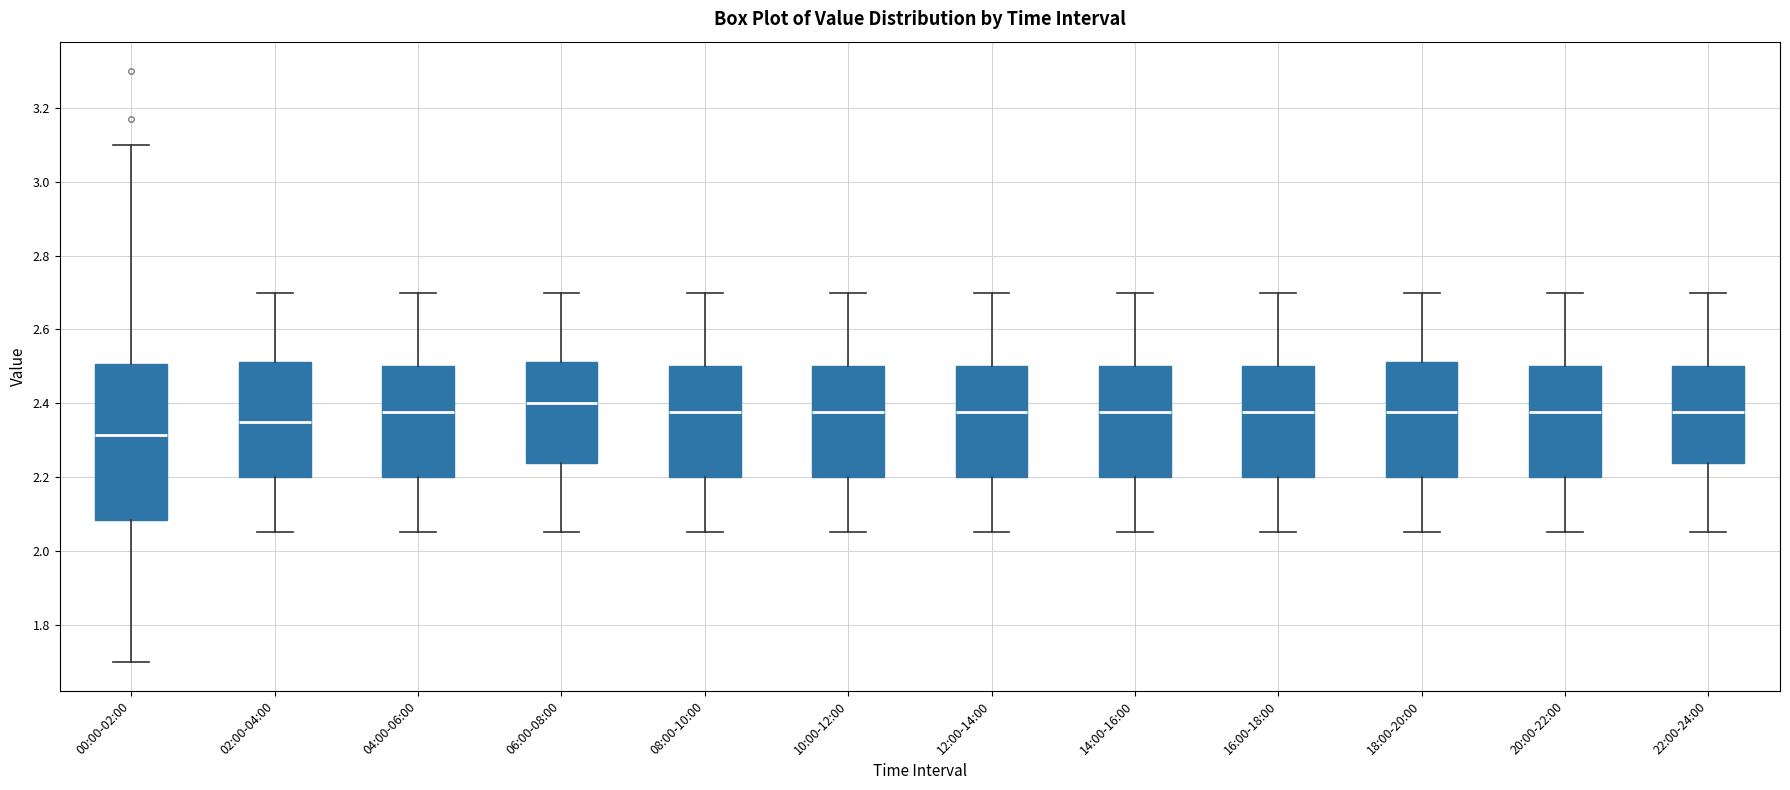

Reading left to right, transcribe this box plot: for each box, give where its median line is, the range the box spans, and where its two whiskers end, as read against the y-axis. The values are not printed on the chart, so give them approximately, as read against the axis.

00:00-02:00: median 2.32, box 2.08 to 2.50, whiskers 1.70 to 3.10
02:00-04:00: median 2.36, box 2.20 to 2.52, whiskers 2.06 to 2.70
04:00-06:00: median 2.38, box 2.20 to 2.50, whiskers 2.06 to 2.70
06:00-08:00: median 2.40, box 2.24 to 2.52, whiskers 2.06 to 2.70
08:00-10:00: median 2.38, box 2.20 to 2.50, whiskers 2.06 to 2.70
10:00-12:00: median 2.38, box 2.20 to 2.50, whiskers 2.06 to 2.70
12:00-14:00: median 2.38, box 2.20 to 2.50, whiskers 2.06 to 2.70
14:00-16:00: median 2.38, box 2.20 to 2.50, whiskers 2.06 to 2.70
16:00-18:00: median 2.38, box 2.20 to 2.50, whiskers 2.06 to 2.70
18:00-20:00: median 2.38, box 2.20 to 2.52, whiskers 2.06 to 2.70
20:00-22:00: median 2.38, box 2.20 to 2.50, whiskers 2.06 to 2.70
22:00-24:00: median 2.38, box 2.24 to 2.50, whiskers 2.06 to 2.70